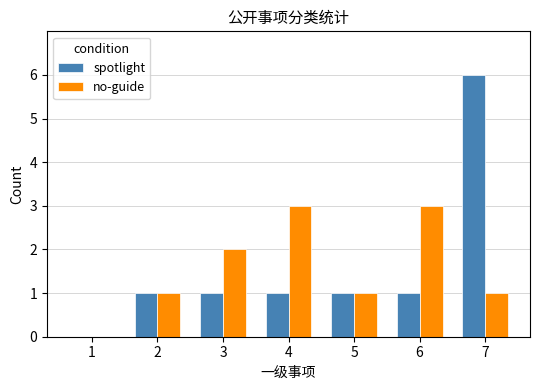

How many groups of bars are there?

7